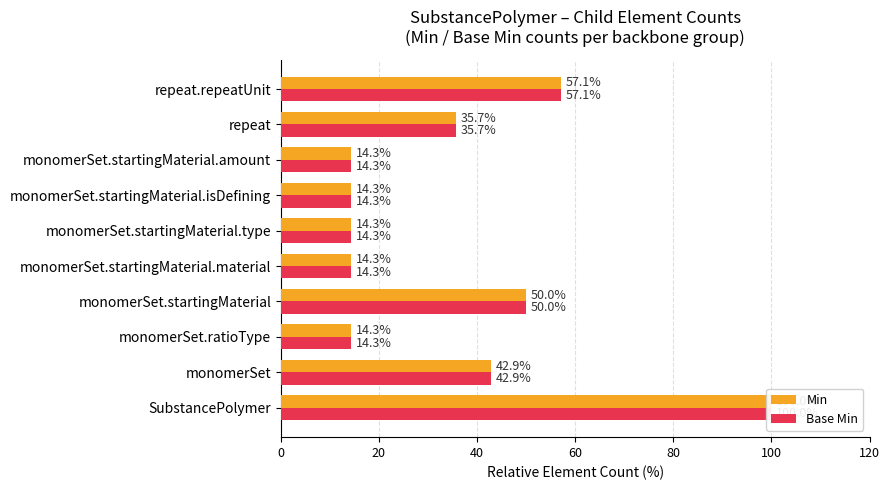

What is the sum of all Min values?

357.1